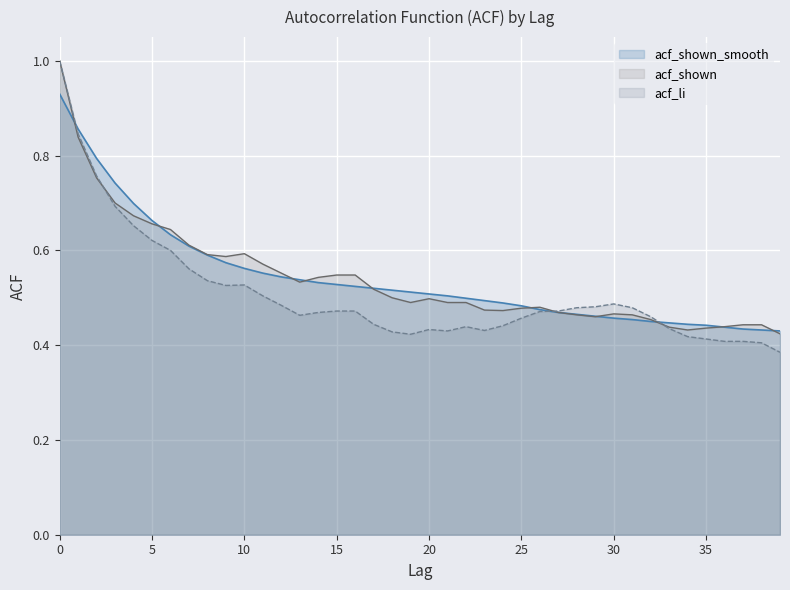

Rank the series at 39 from lowest to highest value.

acf_li, acf_shown, acf_shown_smooth